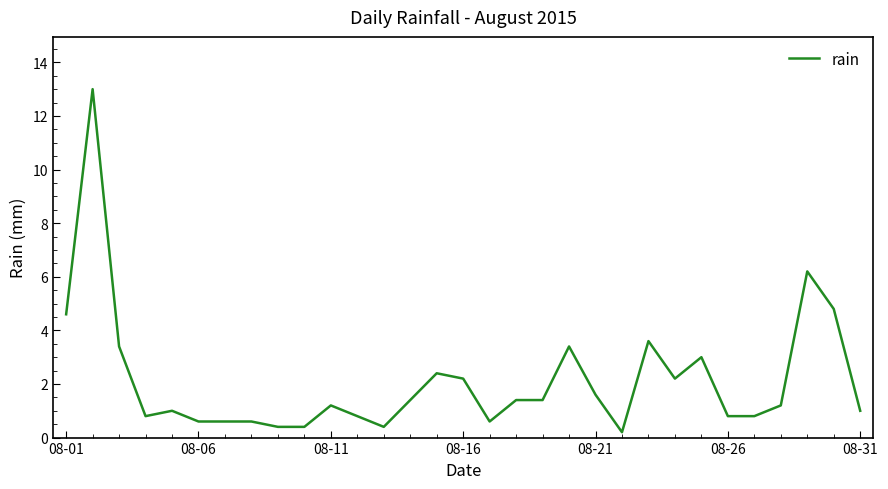

What is the difference between the maximum and minimum values?

12.8